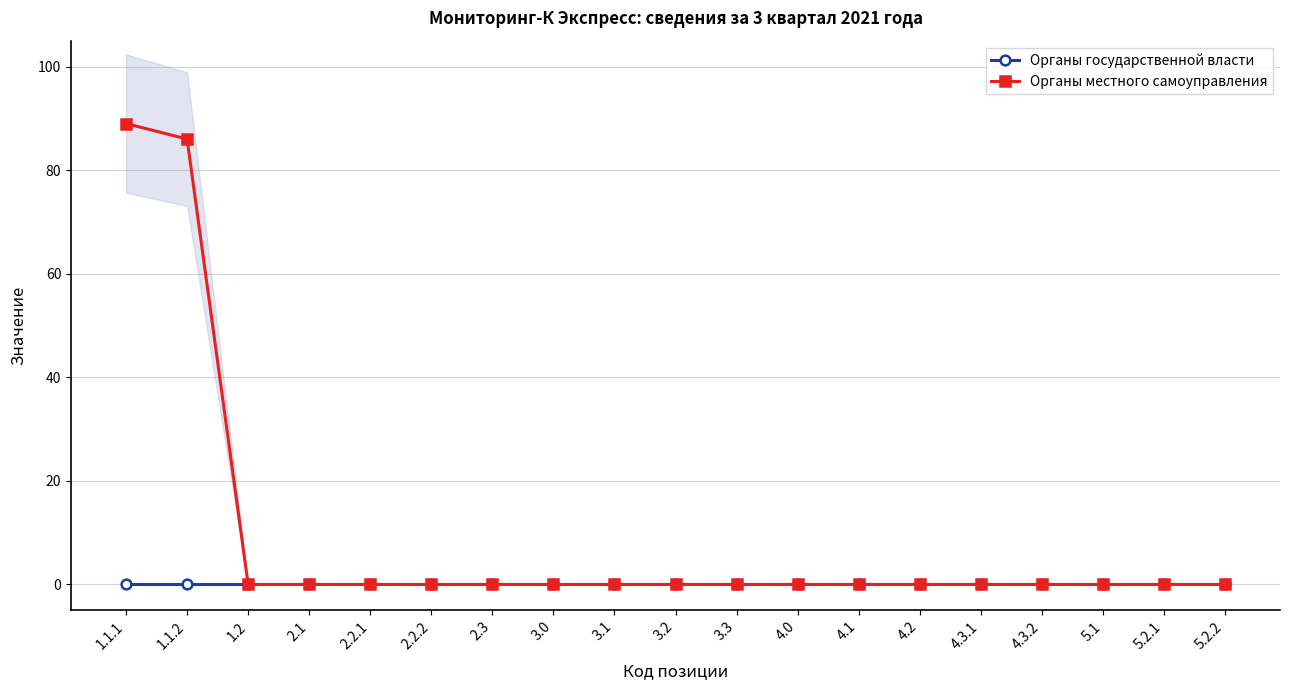

Count the number of data series in this chart.

2